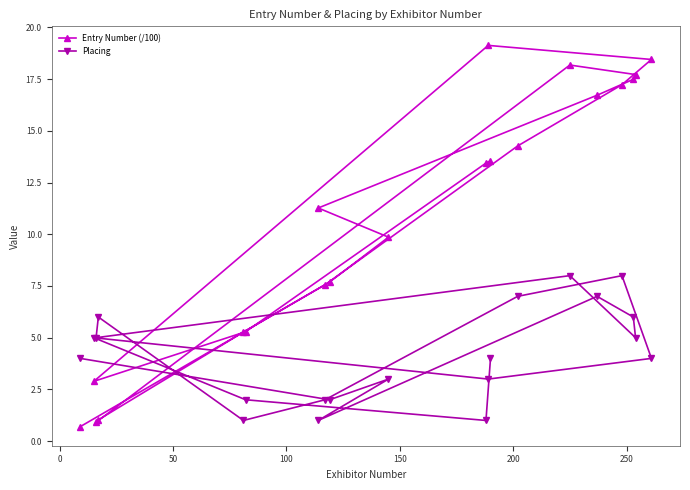

What is the difference between the second highest and second lowest values in the Placing series?

7.0